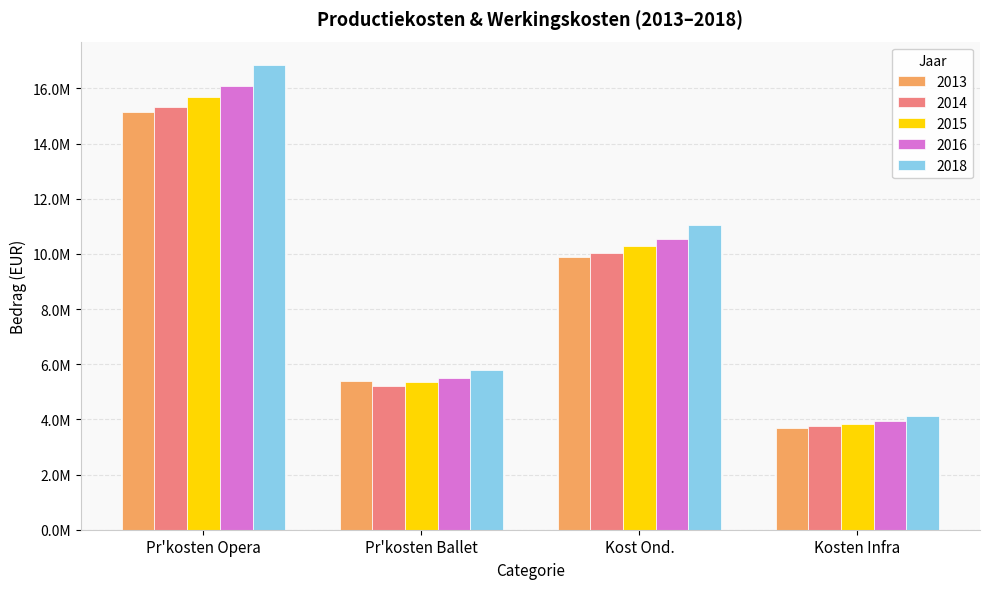

Which has a higher value, Pr'kosten Opera or Pr'kosten Ballet?

Pr'kosten Opera